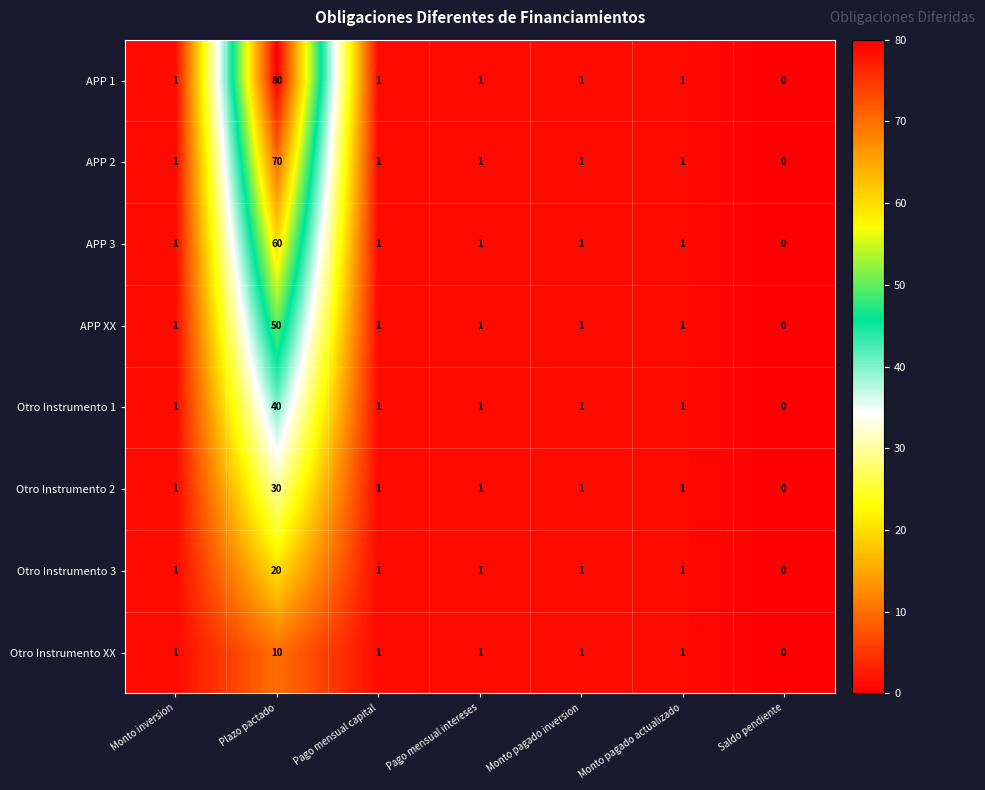

What is the difference between the maximum and minimum values in the Otro Instrumento XX series?

10